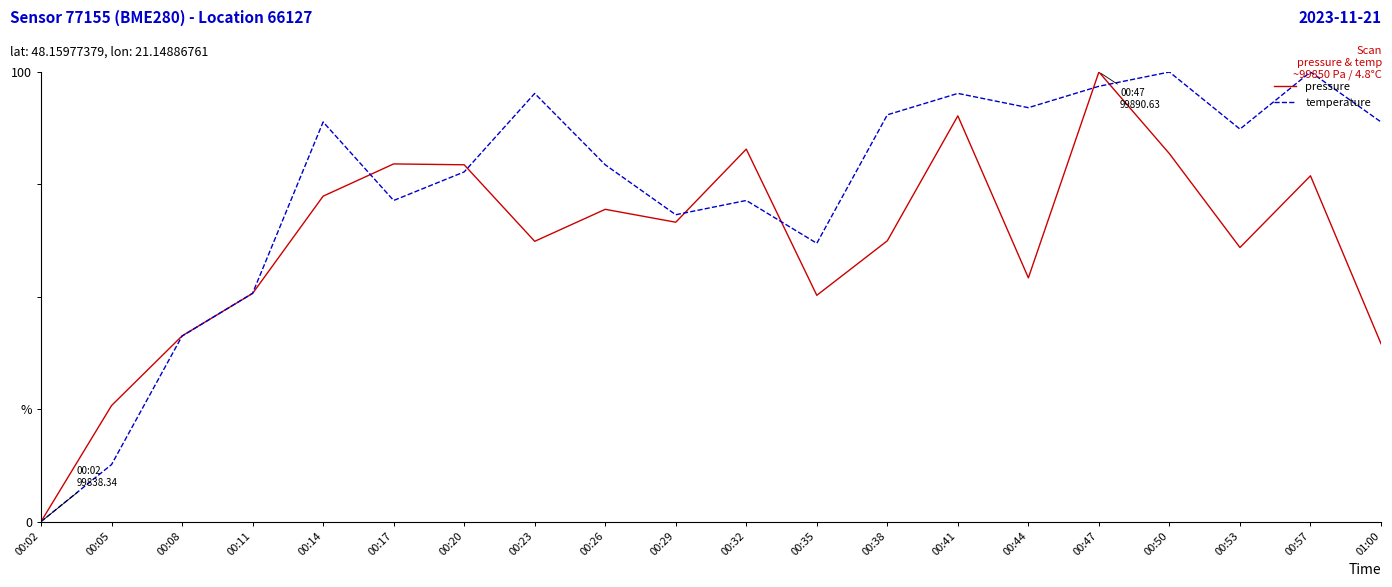

True or false: temperature has a value of 71.4 at 00:32.

True